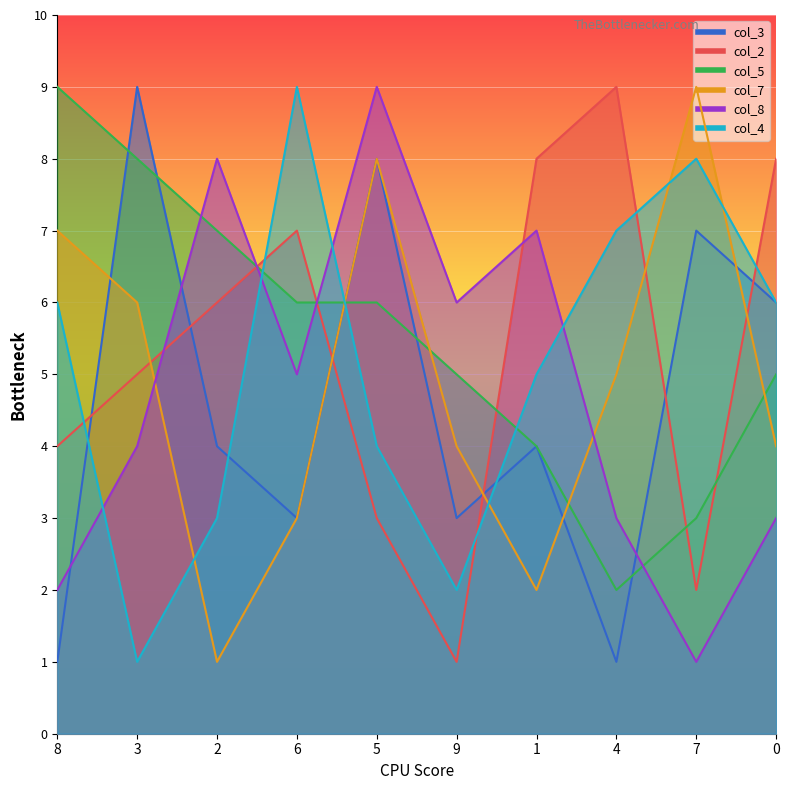

What position from the left is 5?

5